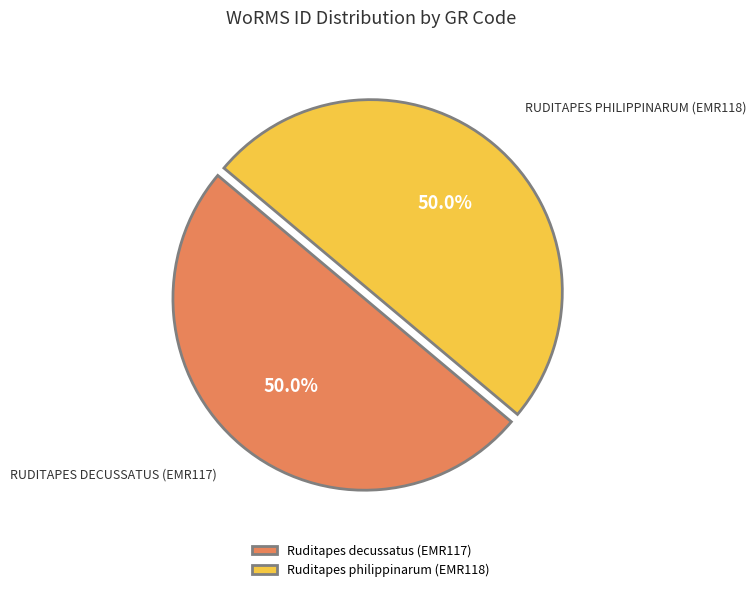

What is the ratio of the value at Ruditapes decussatus (EMR117) to the value at Ruditapes philippinarum (EMR118)?

1.0